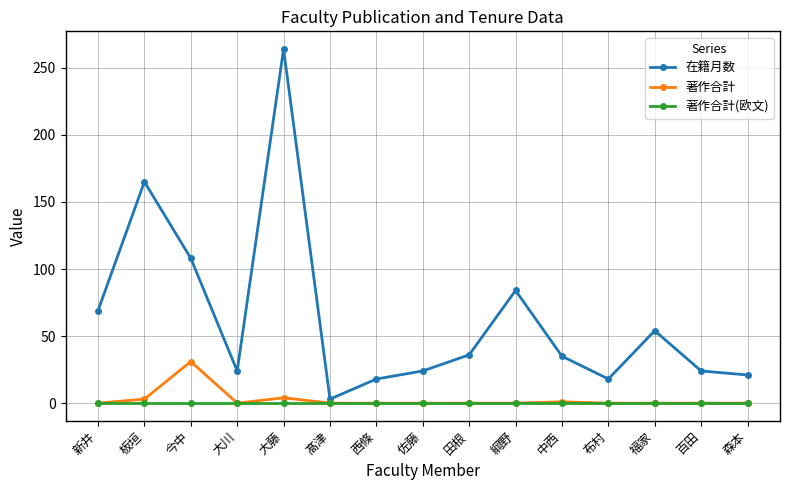

Which category has the highest value across all series?

大藤